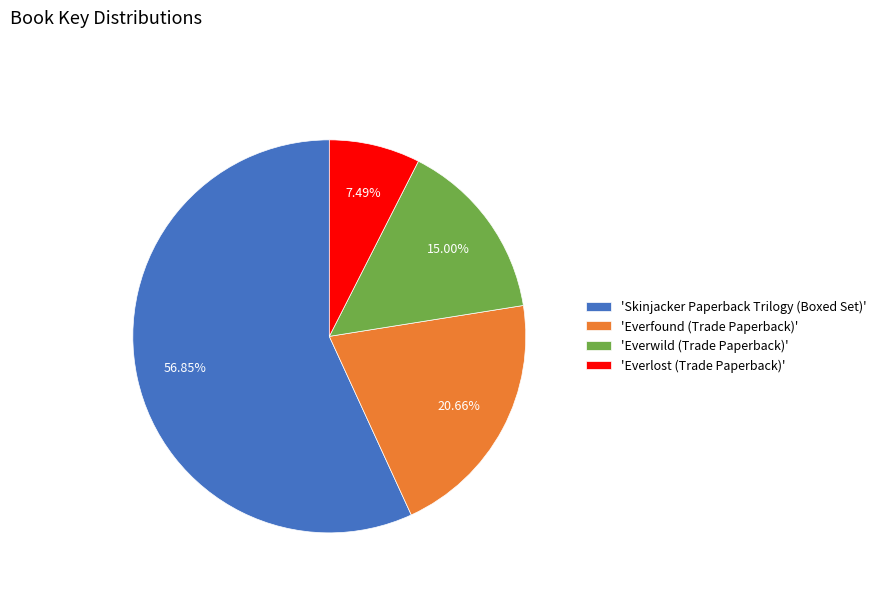

Is there a majority slice in this chart?

Yes